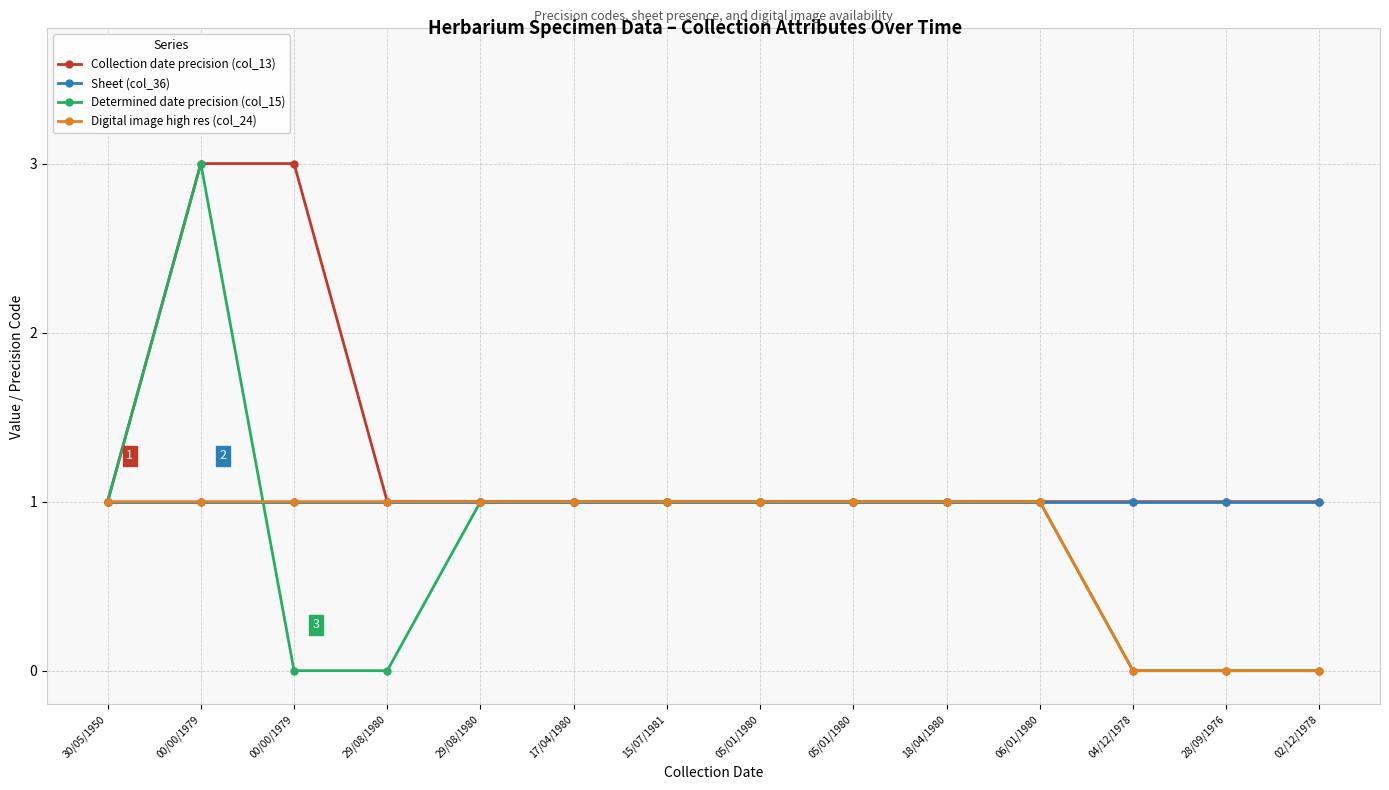

Is this an area chart (filled region under the line)?

No